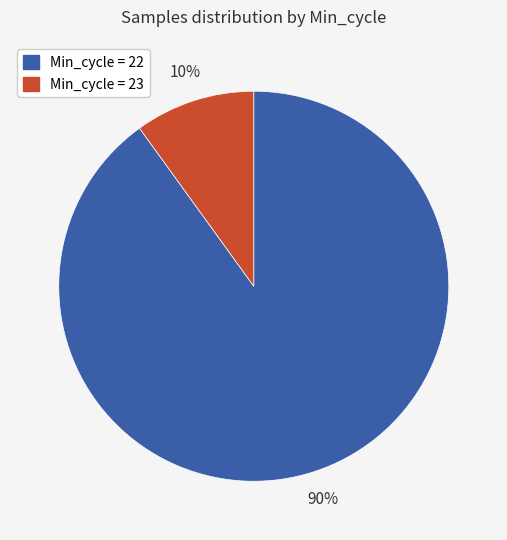

How many segments does this pie chart have?

2